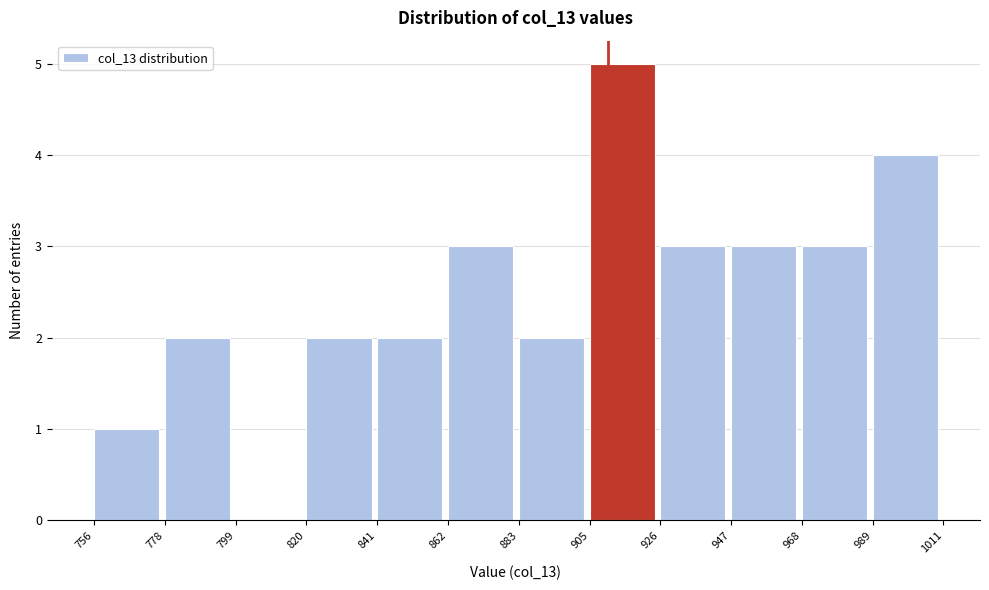

Reading left to right, transcribe this chart: for each bar, give the range it covers on the x-axis and its height. The values are not printed on the chart, so give them approximately, as read against the axis.

756 to 778: 1
778 to 799: 2
799 to 820: 0
820 to 841: 2
841 to 862: 2
862 to 883: 3
883 to 905: 2
905 to 926: 5
926 to 947: 3
947 to 968: 3
968 to 989: 3
989 to 1011: 4